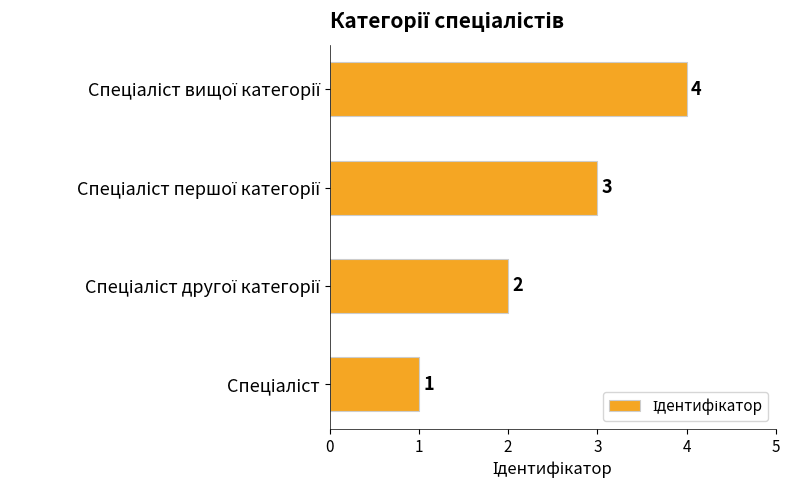

What is the maximum value shown in the chart?

4